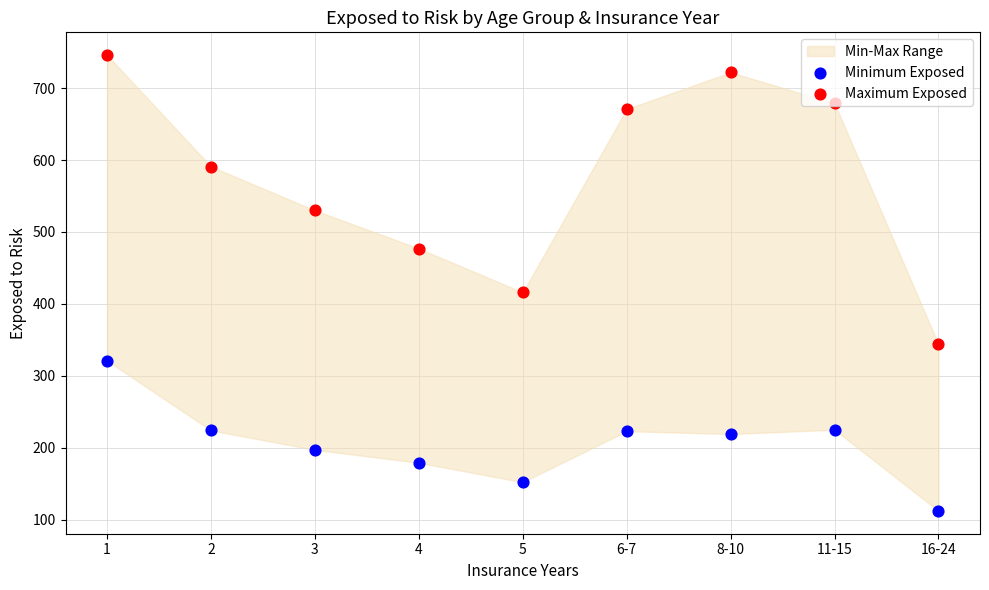

Which series has the widest spread of Y values?

Maximum Exposed